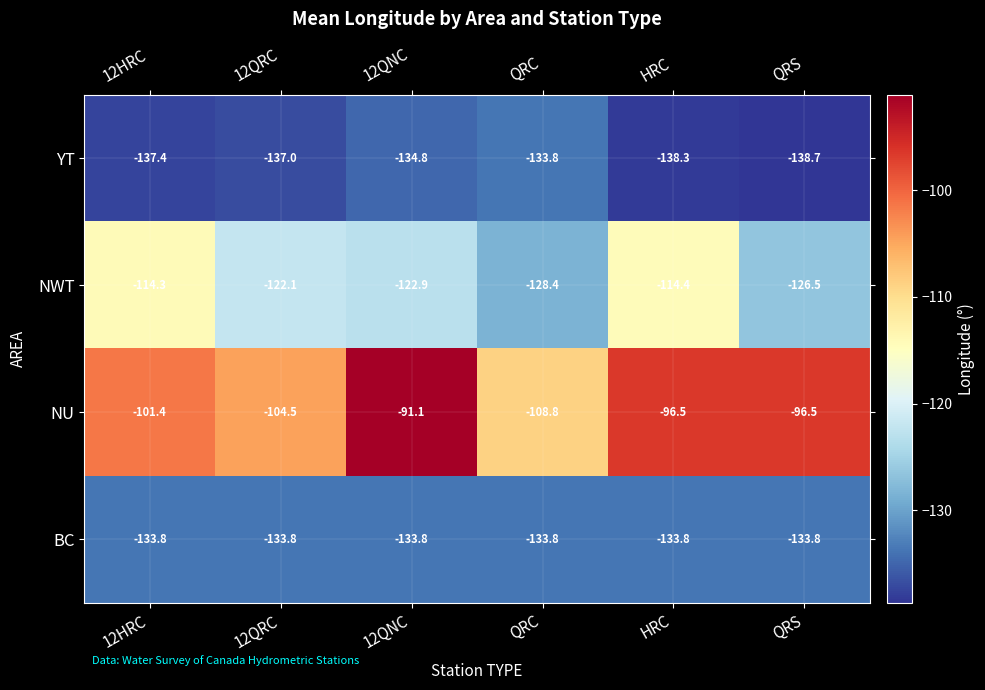

List the labels in order of NWT value, largest first.

12HRC, HRC, 12QRC, 12QNC, QRS, QRC